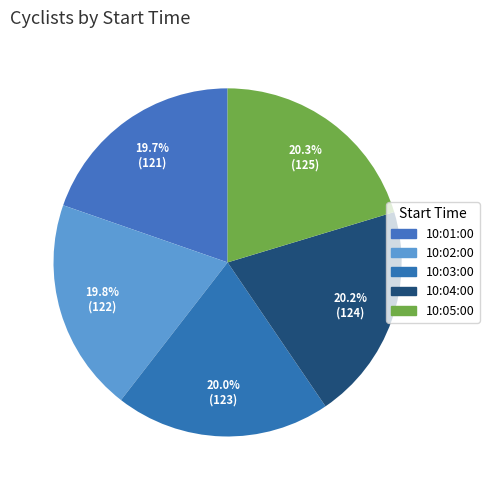

Rank the categories by value from highest to lowest.

10:05:00, 10:04:00, 10:03:00, 10:02:00, 10:01:00